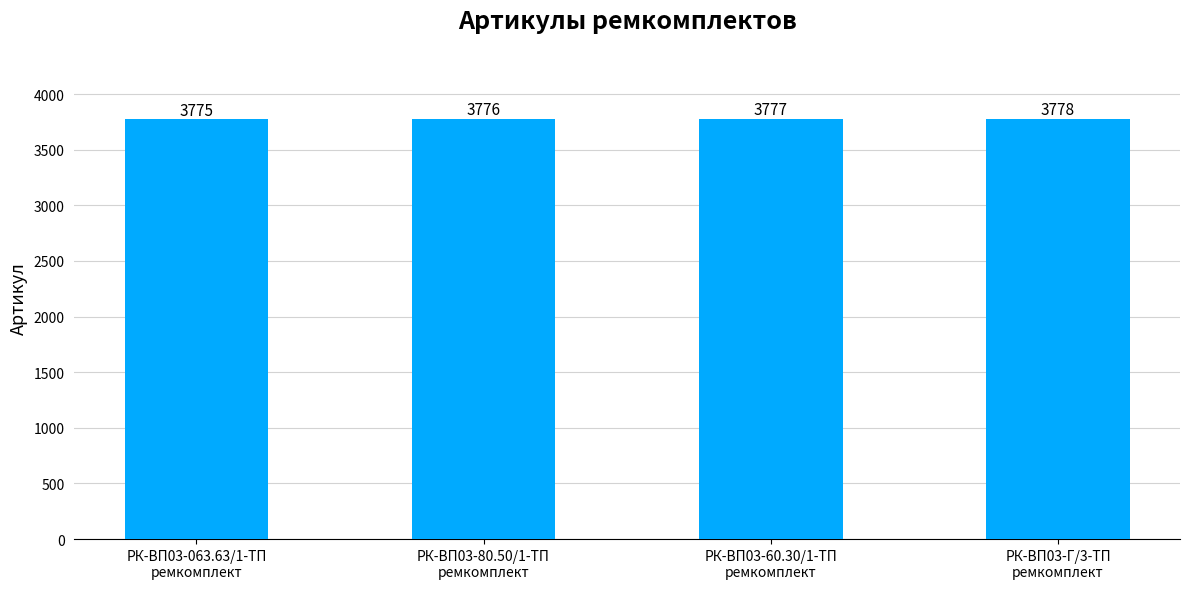

True or false: the data shows 3776 at РК-ВП03-80.50/1-ТП
ремкомплект.

True